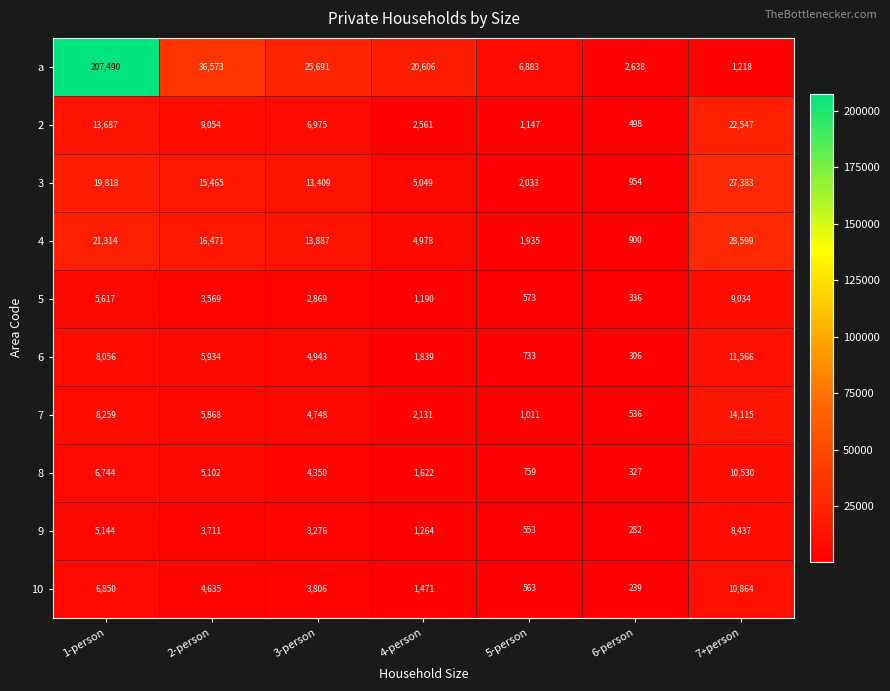

At 3-person, list the series in order from largest to smallest.

a, 4, 3, 2, 6, 7, 8, 10, 9, 5